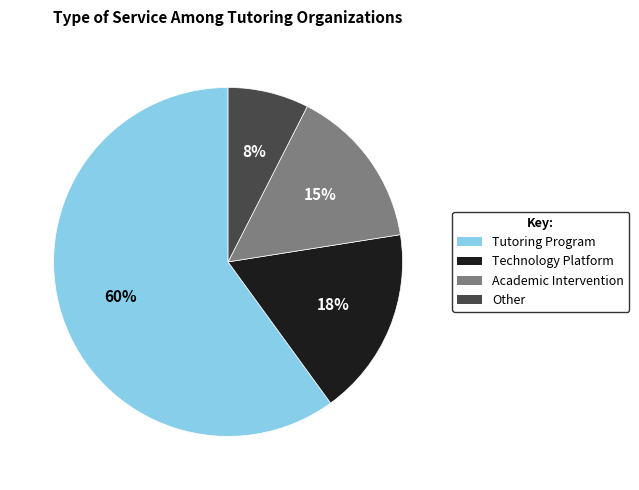

To the nearest percent, what portion does Academic Intervention represent?

15%